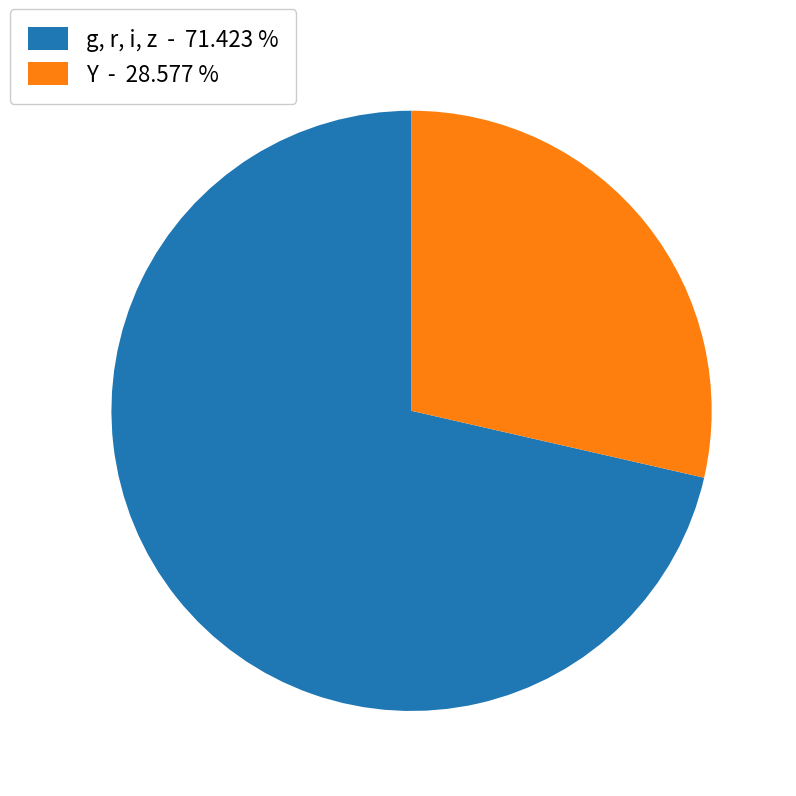

What is the largest slice in the pie chart?

g, r, i, z - 71.423 %